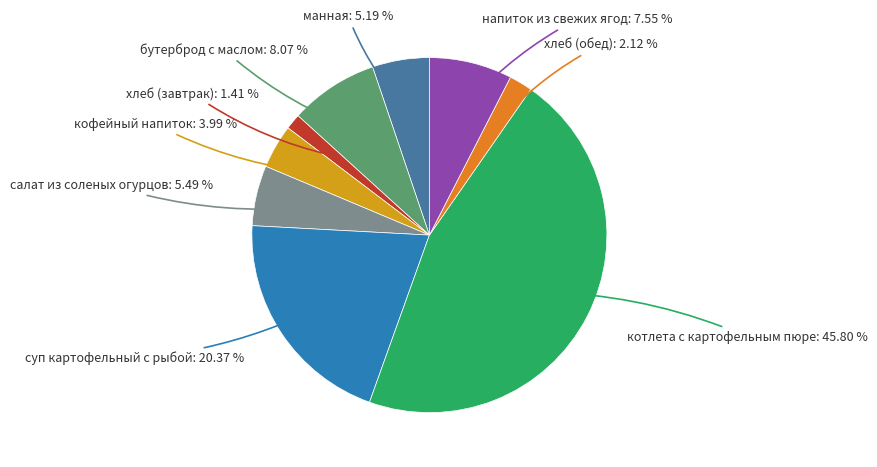

Is there any slice that represents more than half of the pie?

No